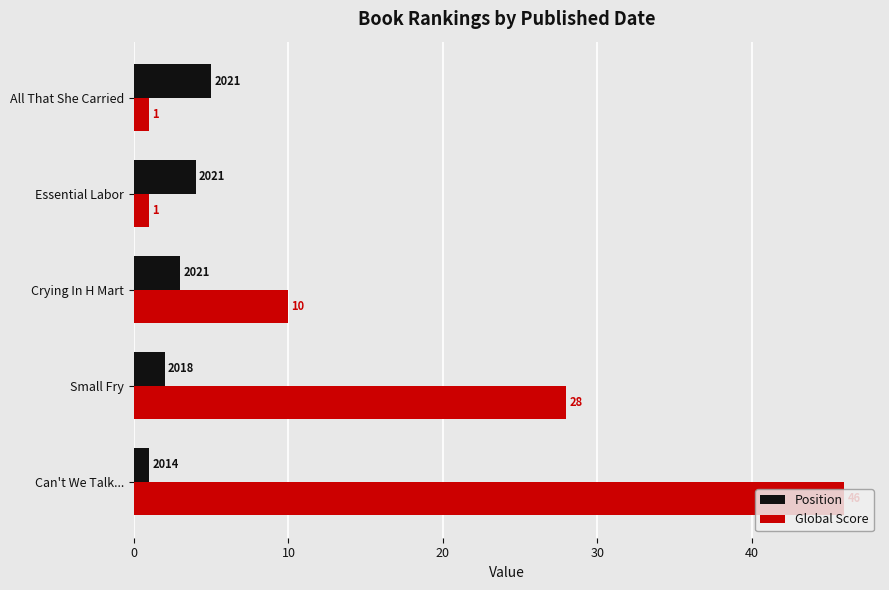

Which series changed the most between Can't We Talk... and Small Fry?

Global Score